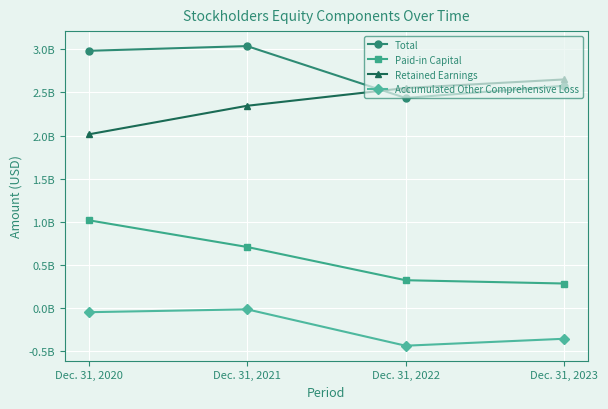

What is the highest value of the Total series?

3.0